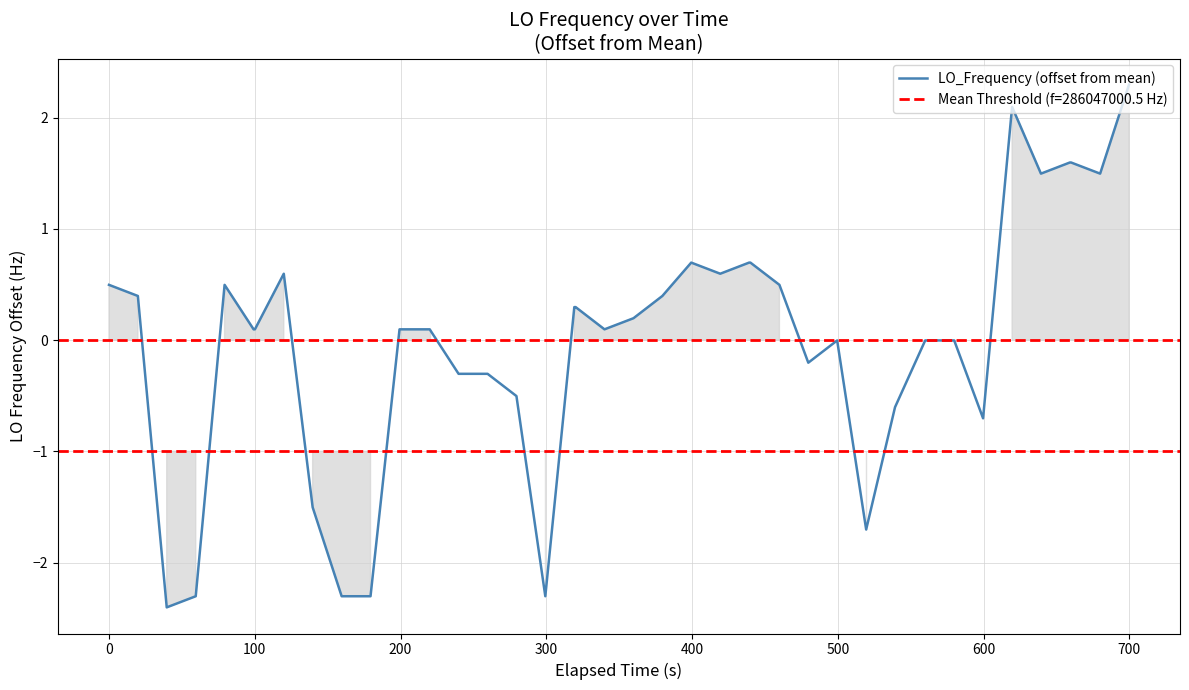

What is the lowest value of the LO_Frequency (offset from mean) series?

-2.4